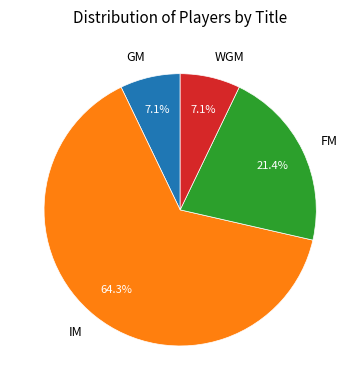

What percentage is NOT represented by FM?

78.6%